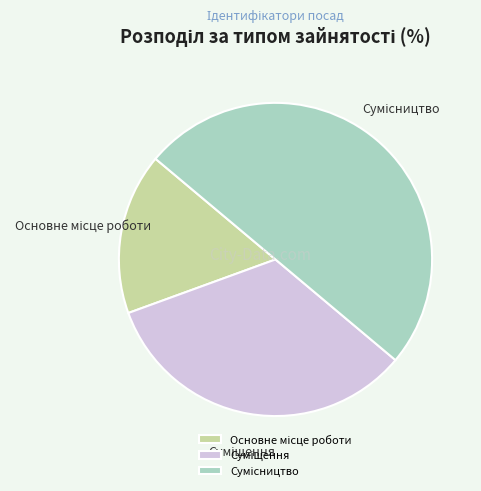

Count the number of slices in the pie.

3